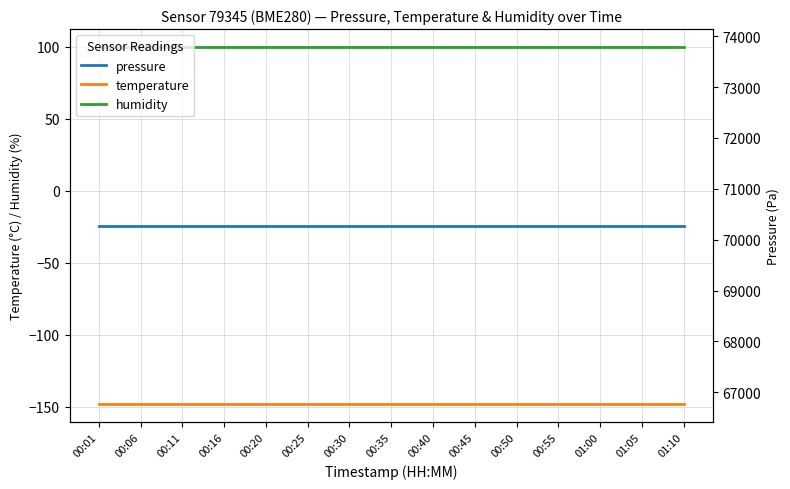

How many lines are shown in the chart?

3